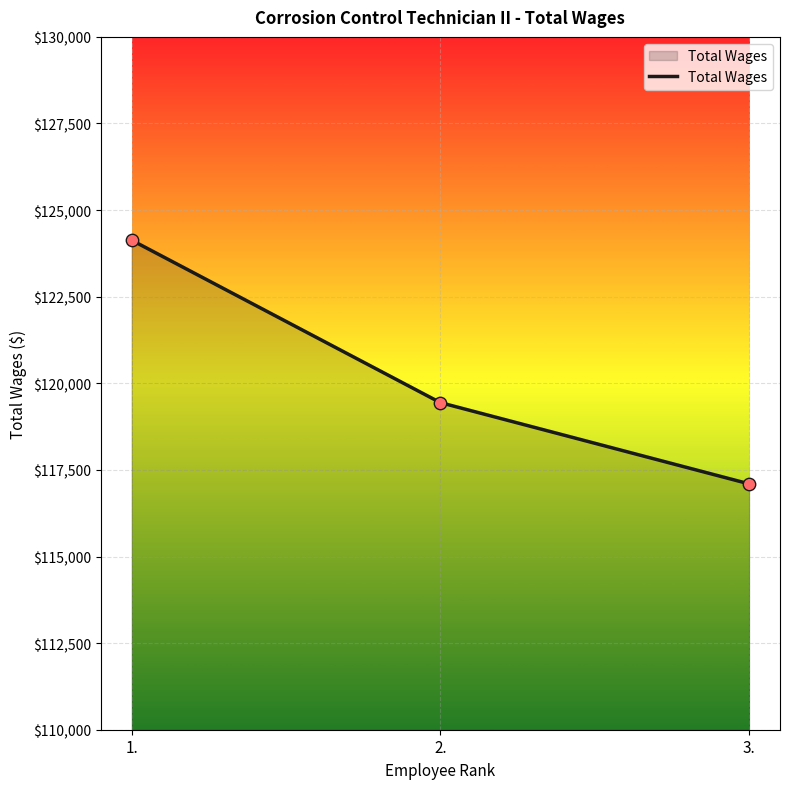

Which has a higher value, 3. or 2.?

2.